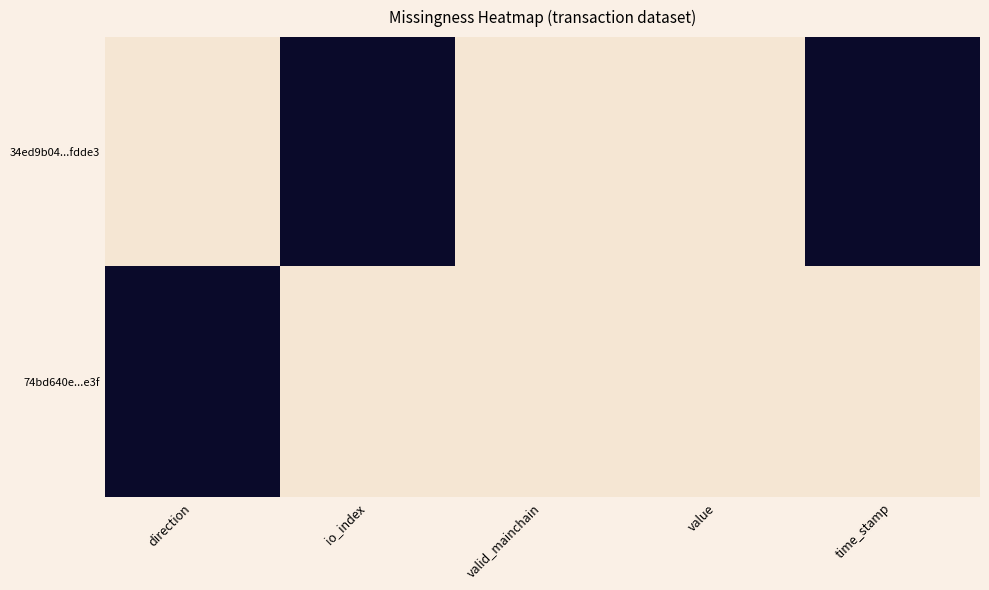

List the series in order of their peak value, lowest first.

34ed9b04...fdde3, 74bd640e...e3f